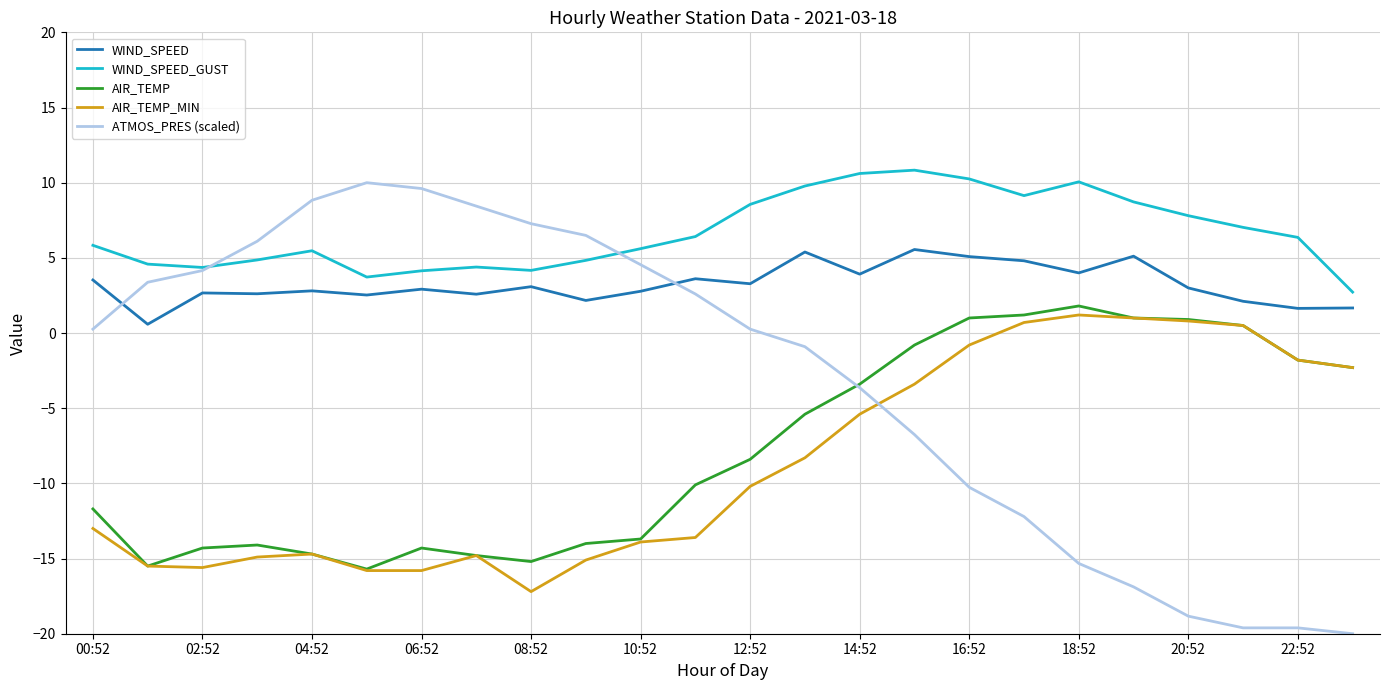

Which series has the largest total across all categories?

WIND_SPEED_GUST